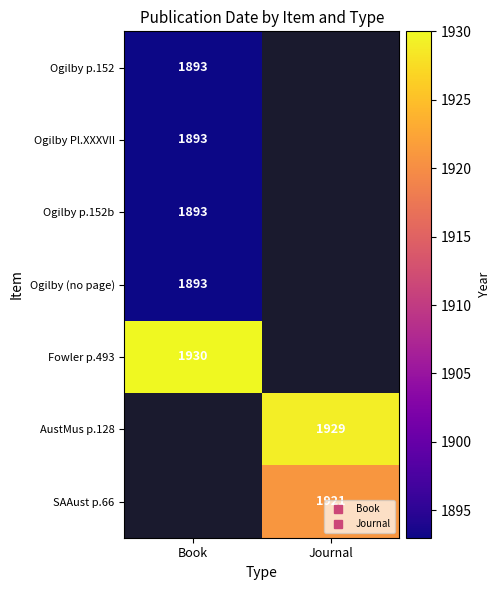

Between Book and Journal, which is larger?

Journal